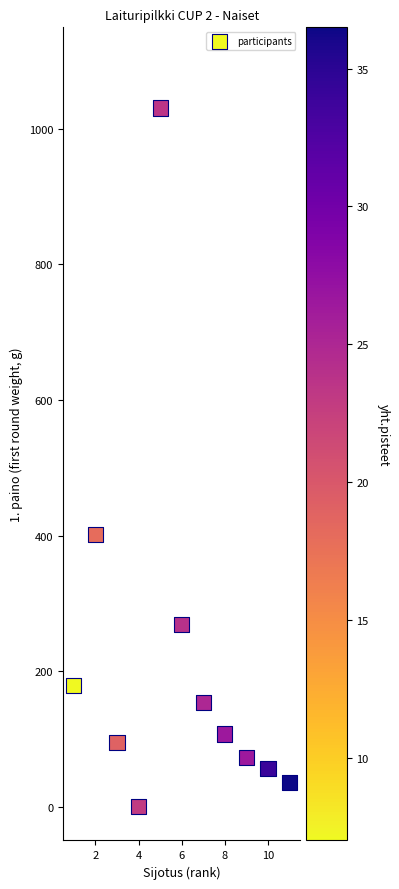

What is the range of X values (max minus min)?

10